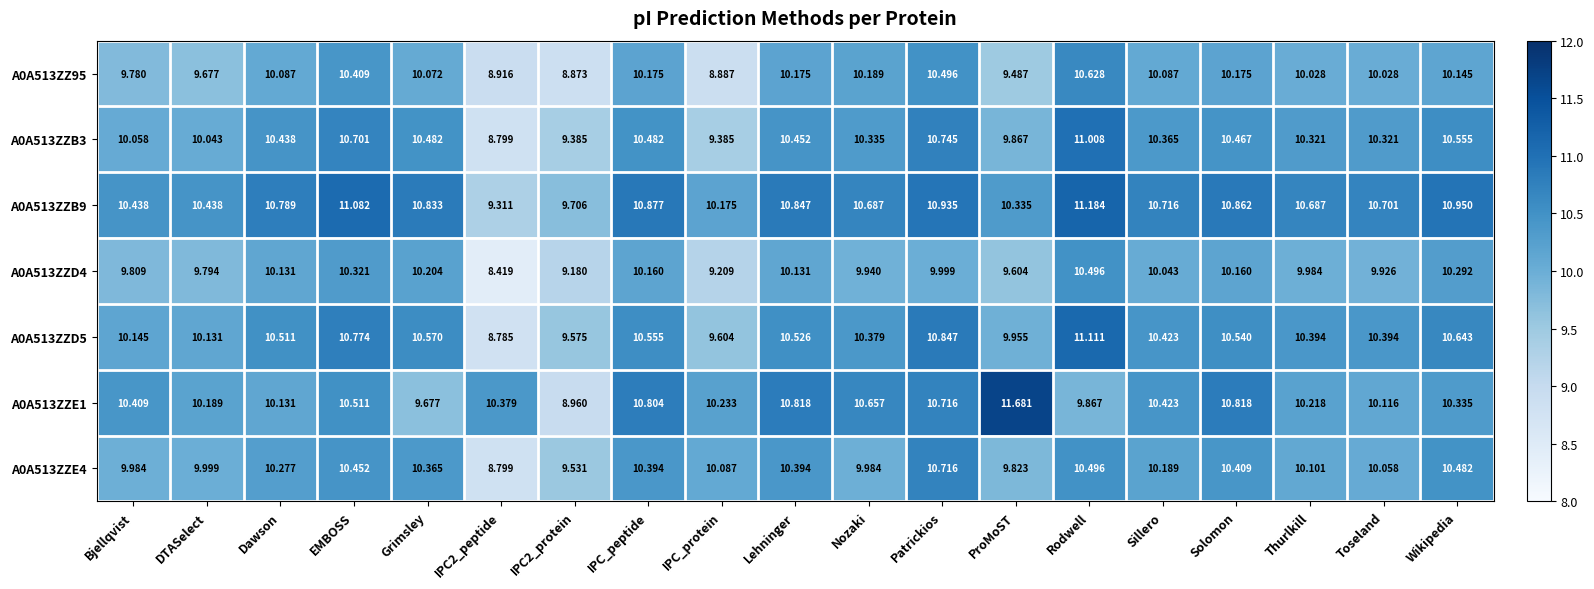

At which category is the sum across all series the highest?

Rodwell